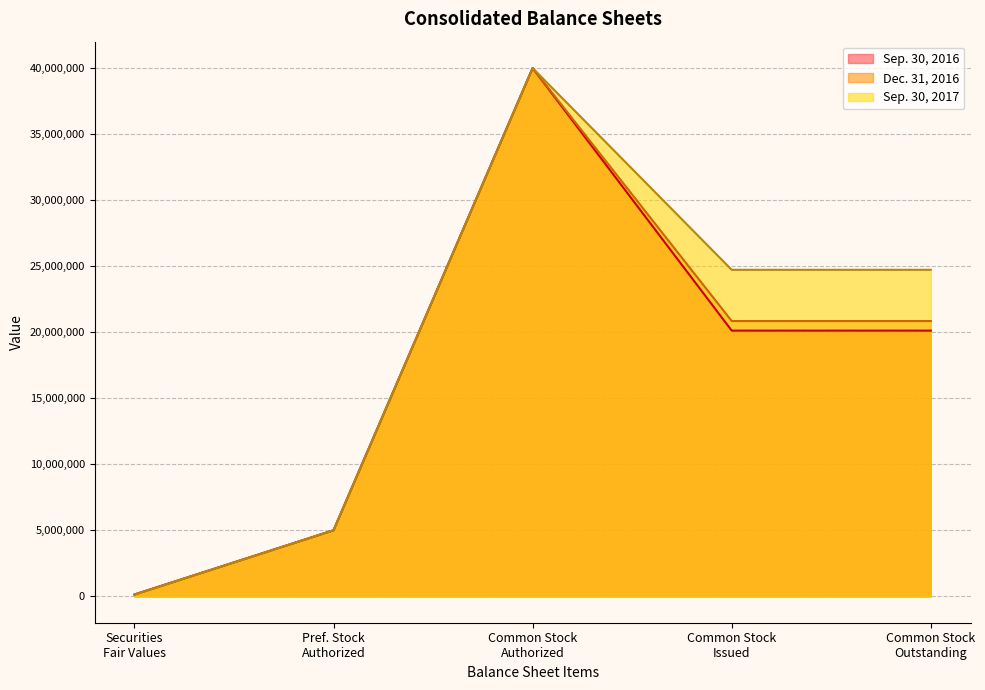

Which series has the widest spread of values?

Sep. 30, 2017